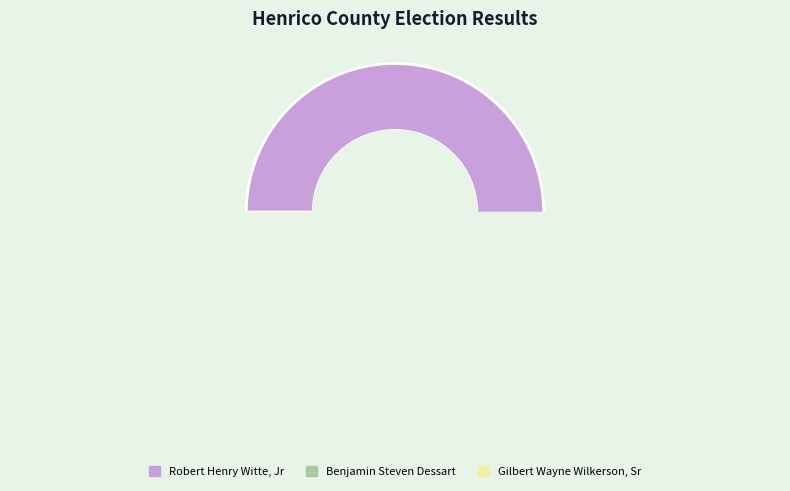

To the nearest percent, what portion does Robert Henry Witte, Jr represent?

52%